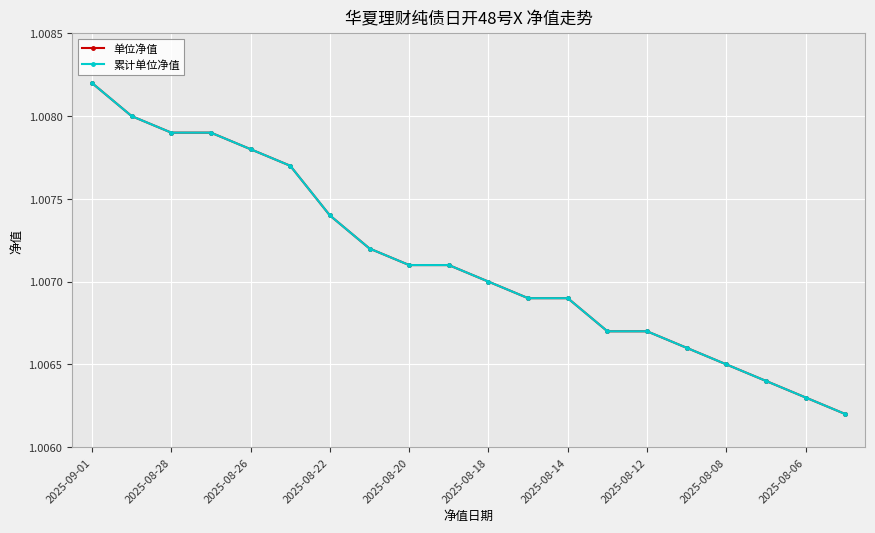

What is the average value of the 累计单位净值 series?

1.0